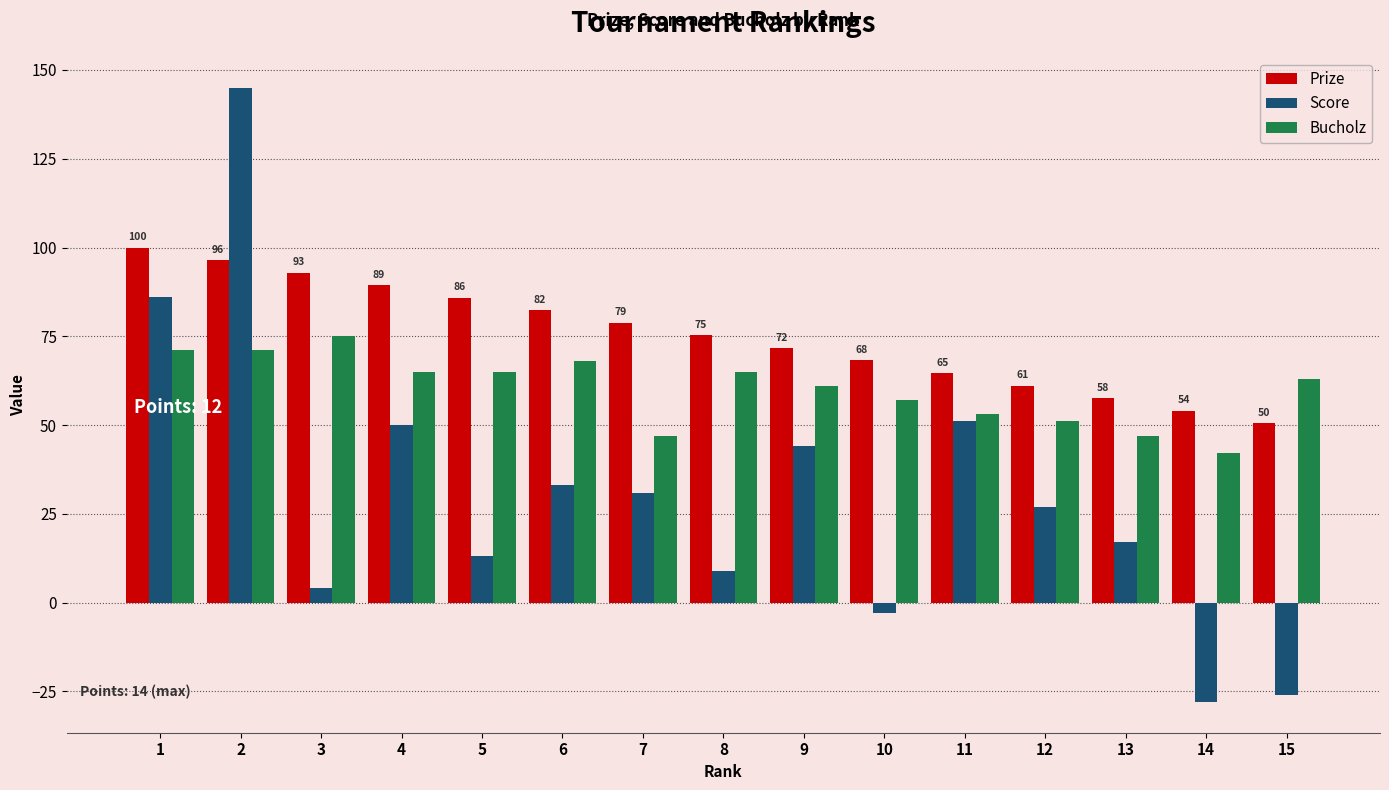

How many categories are shown in the chart?

15